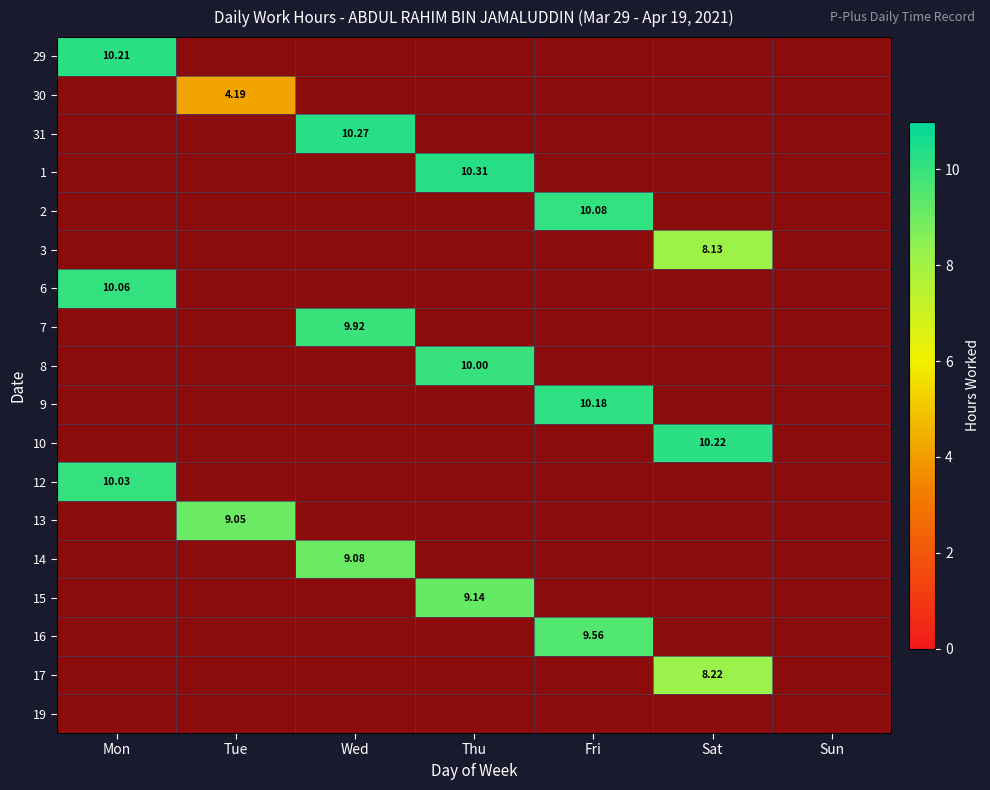

Which has a higher value, Tue or Sun?

Tue